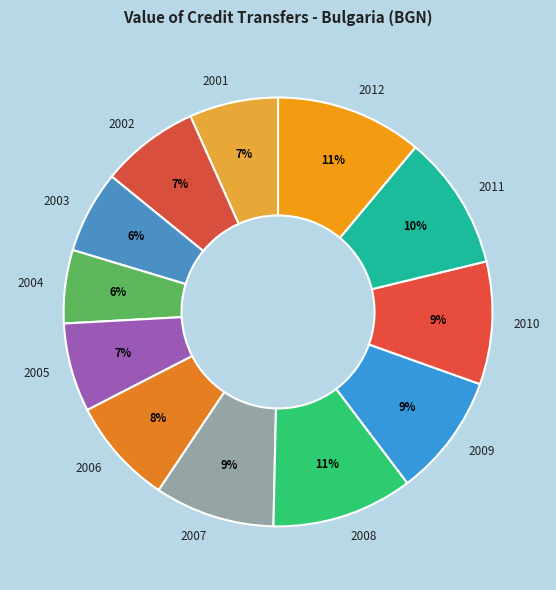

What percentage is the 2010 slice, to the nearest percent?

9%